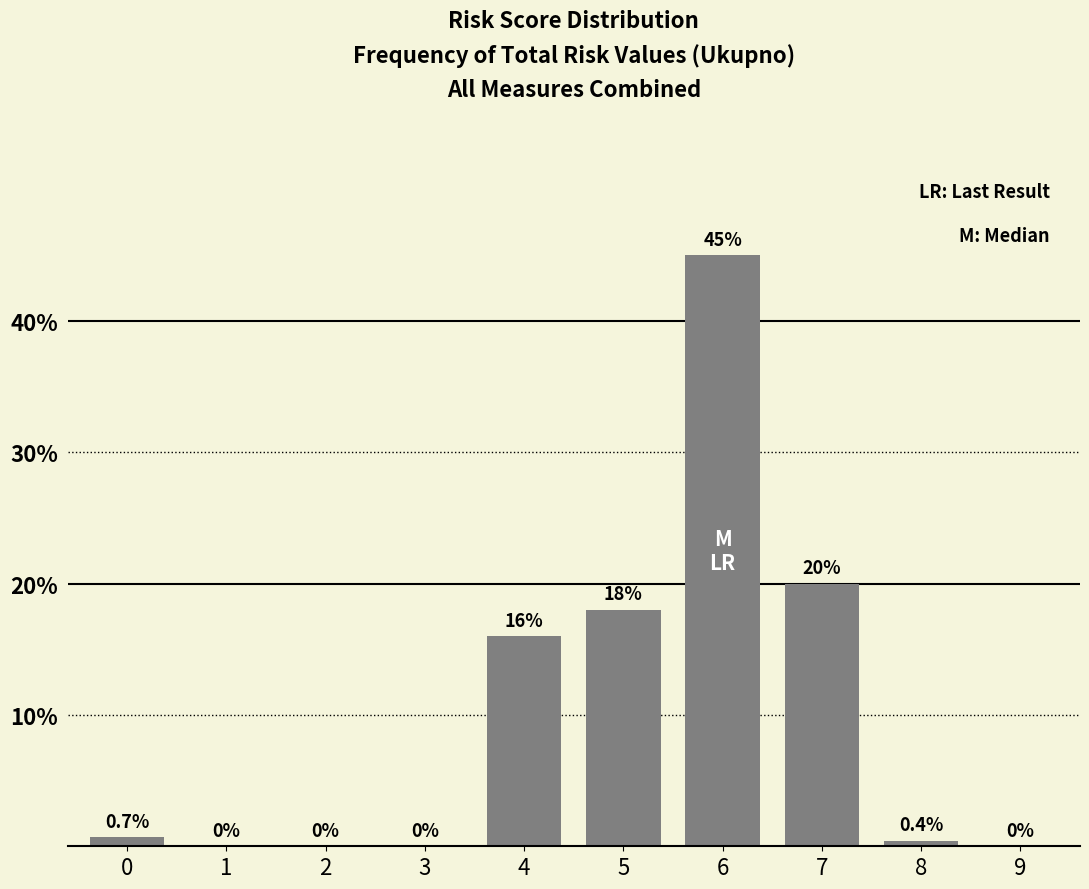

Reading left to right, what are all the values shown in this chart?

0=0.7	1=0.0	2=0.0	3=0.0	4=16.0	5=18.0	6=45.0	7=20.0	8=0.4	9=0.0